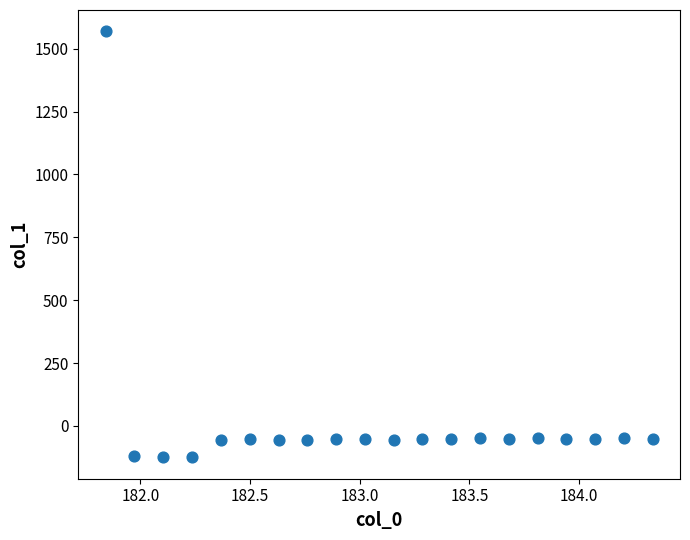

What is the range of Y values (max minus min)?

1694.2